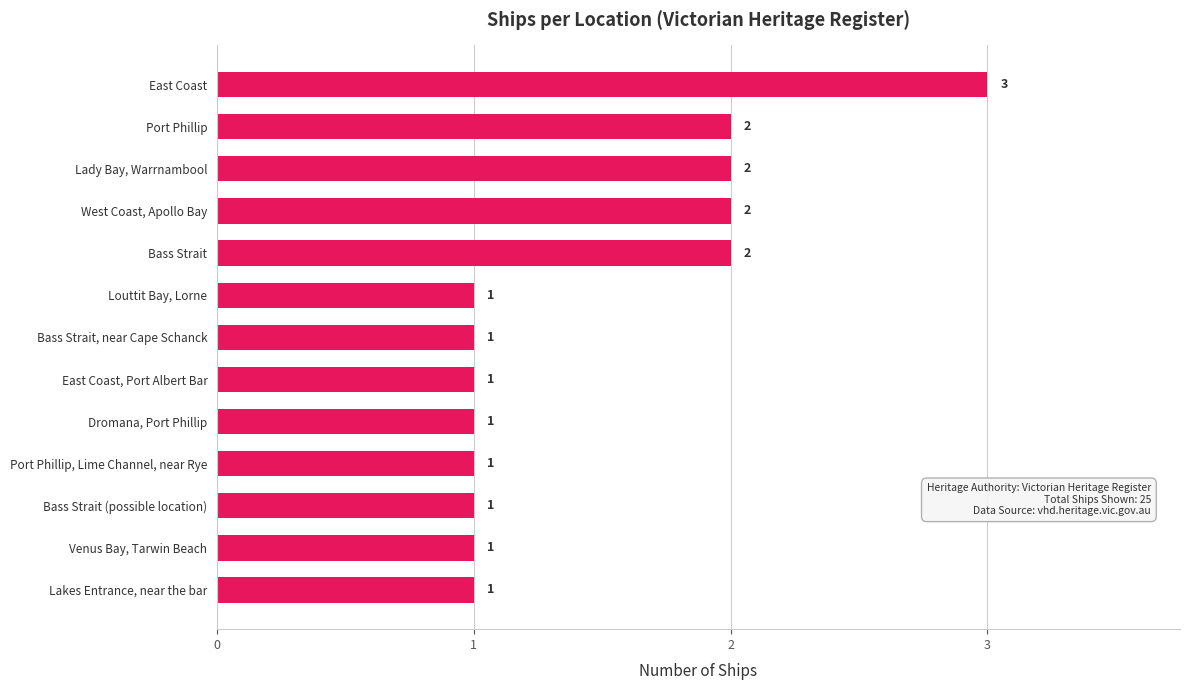

True or false: the data shows 1 at Bass Strait (possible location).

True